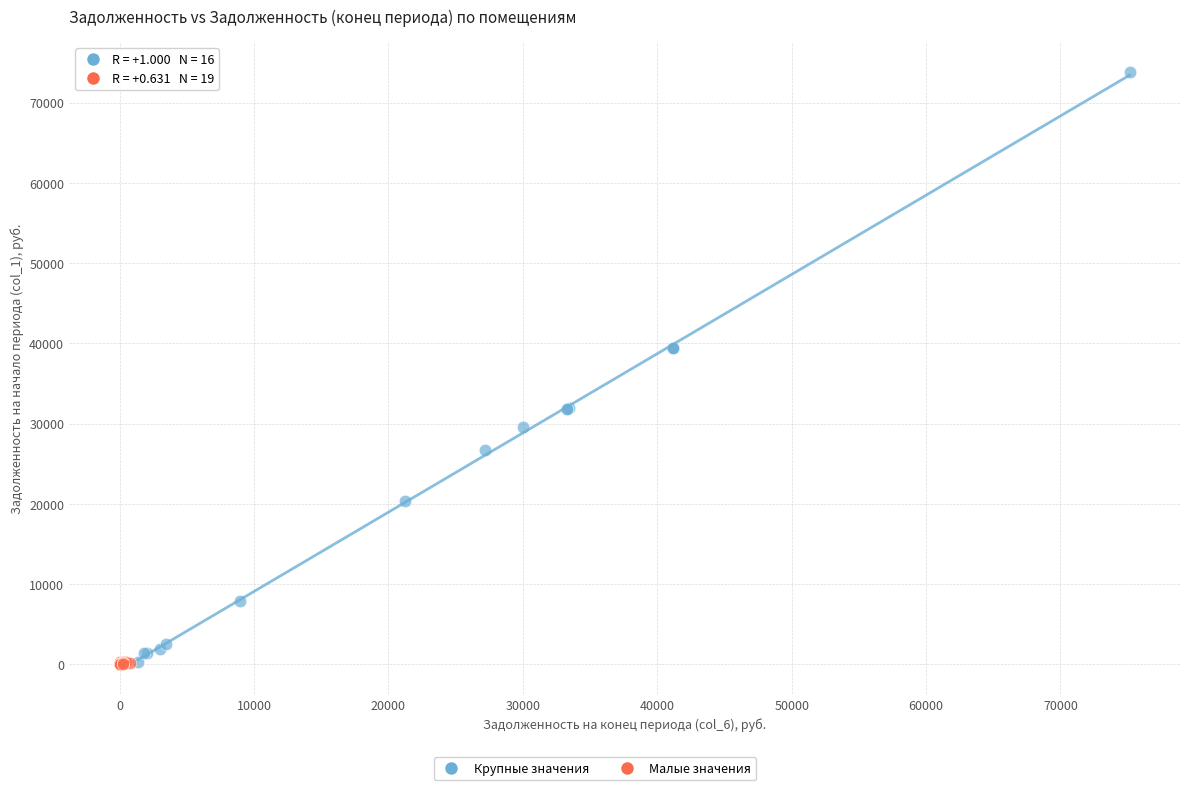

Which series has the widest spread of Y values?

Крупные значения